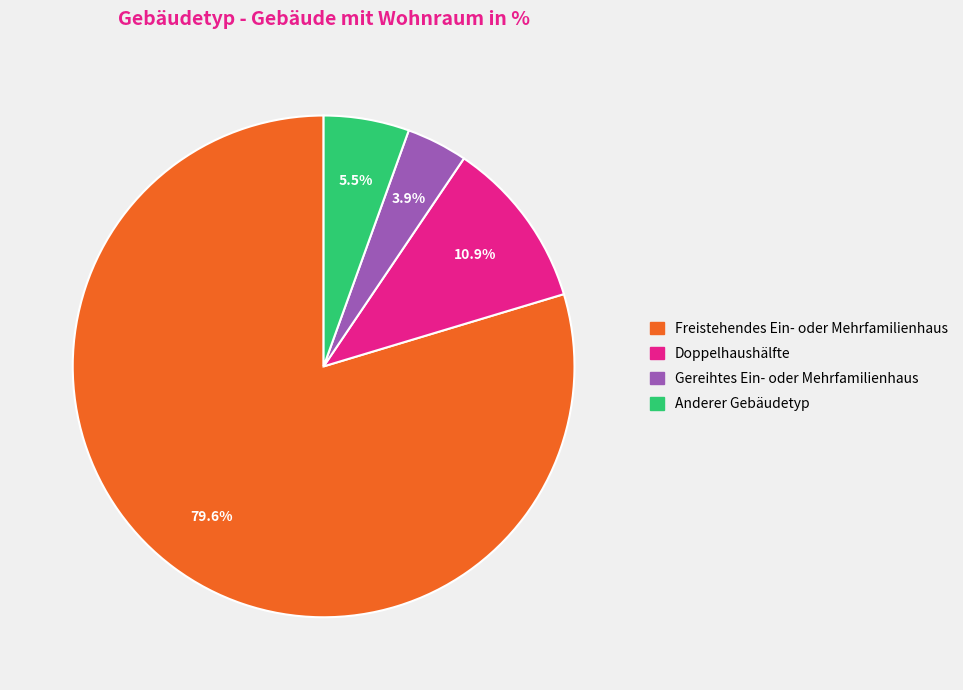

What is the ratio of the value at Anderer Gebäudetyp to the value at Freistehendes Ein- oder Mehrfamilienhaus?

0.1